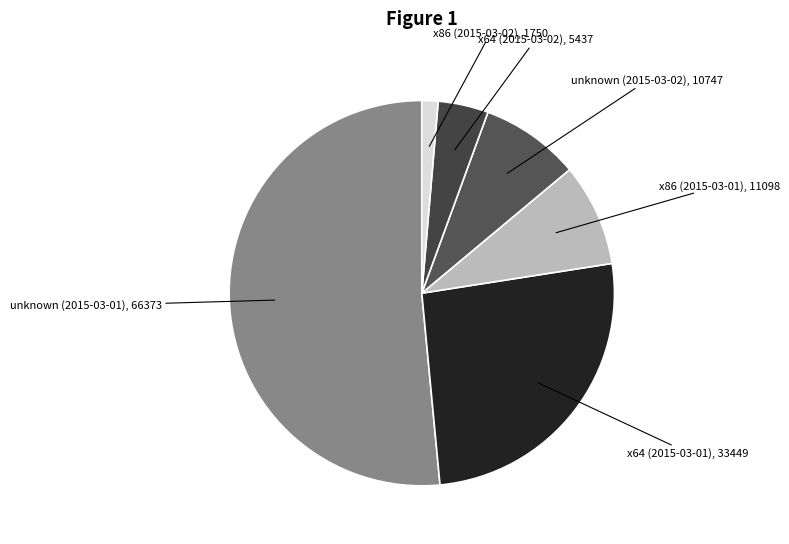

How many slices are in this pie chart?

6